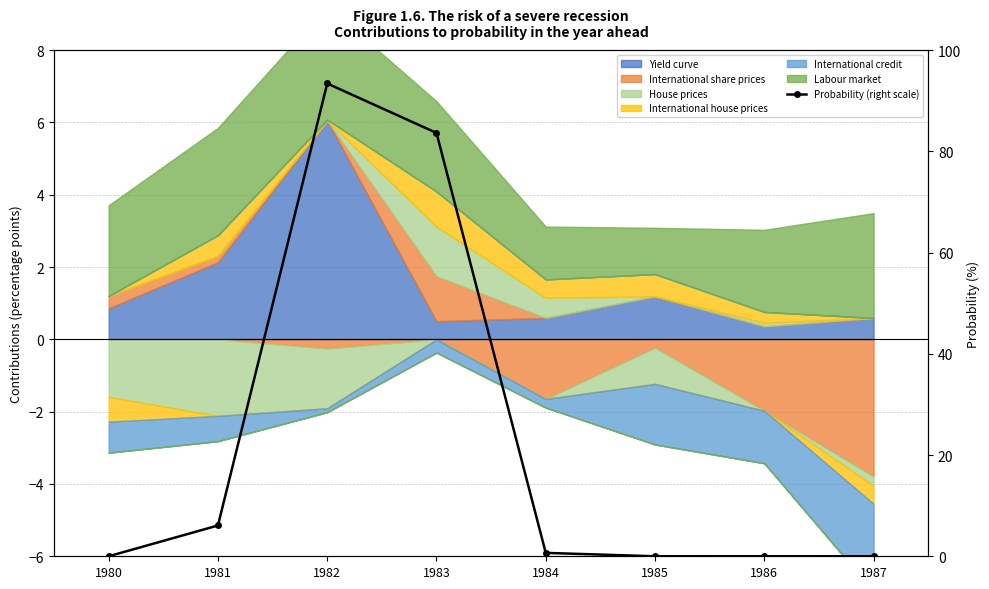

Which has a higher value, 1982 or 1981?

1982